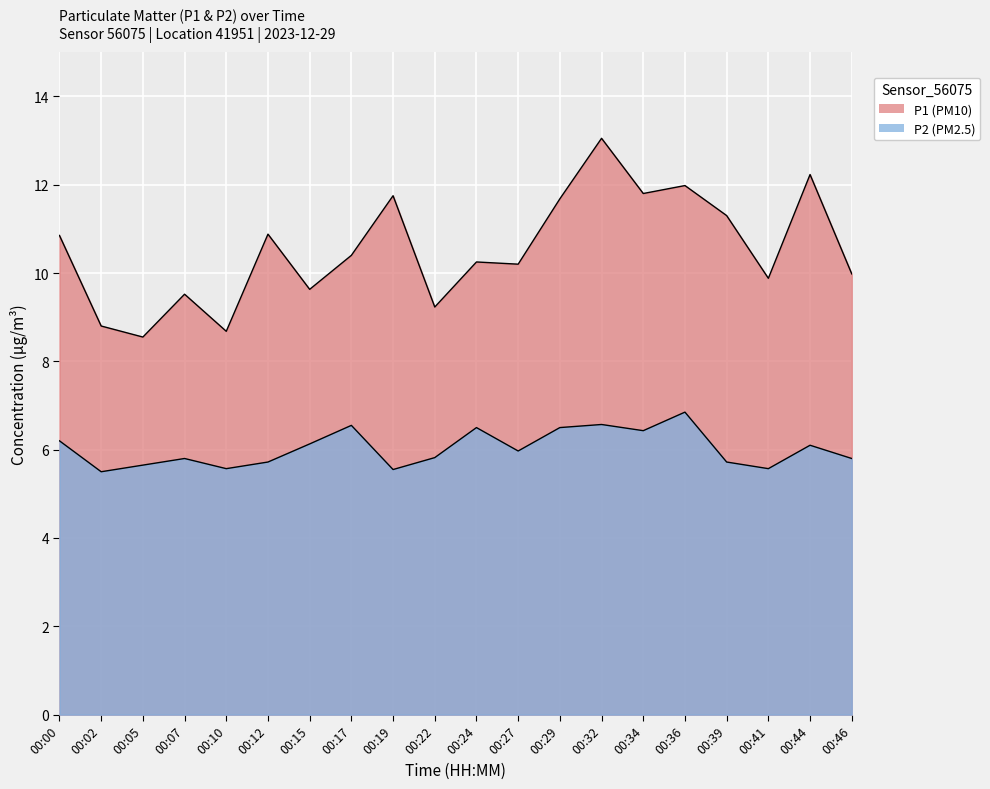

What is the average value of the P1 series?

10.5